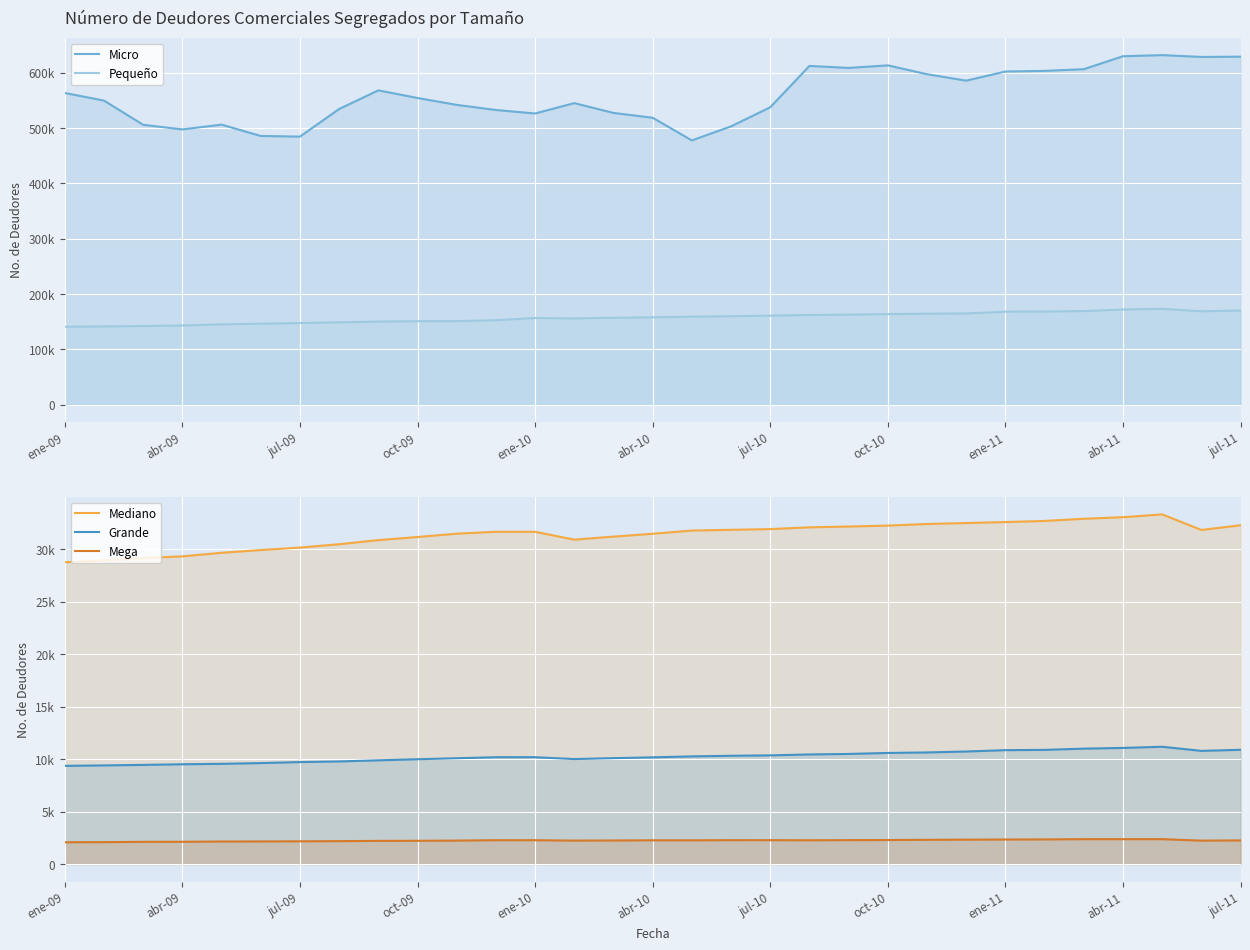

Which series has the widest spread of values?

Micro